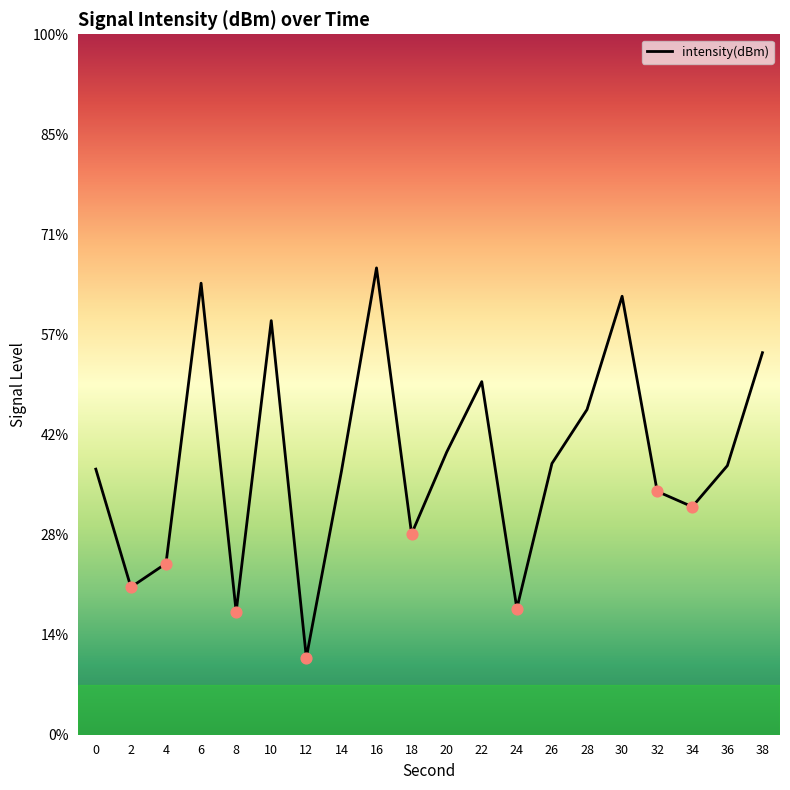

Which has a higher value, 8 or 14?

14